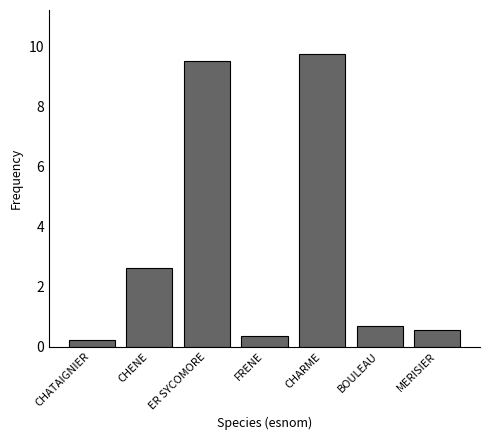

The chart shows a value of 2.8 at ER SYCOMORE. True or false?

False